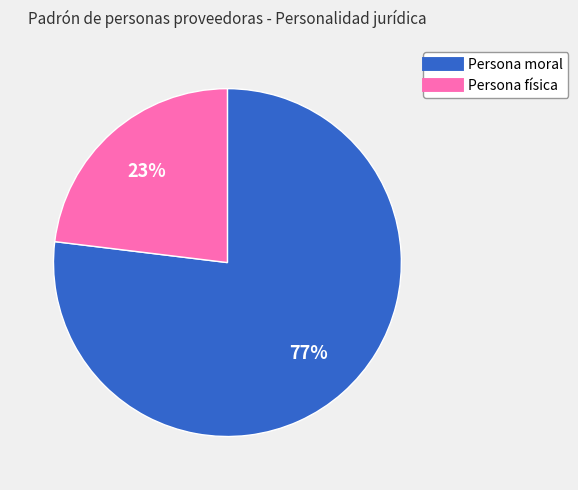

Rank the categories by value from highest to lowest.

Persona moral, Persona física